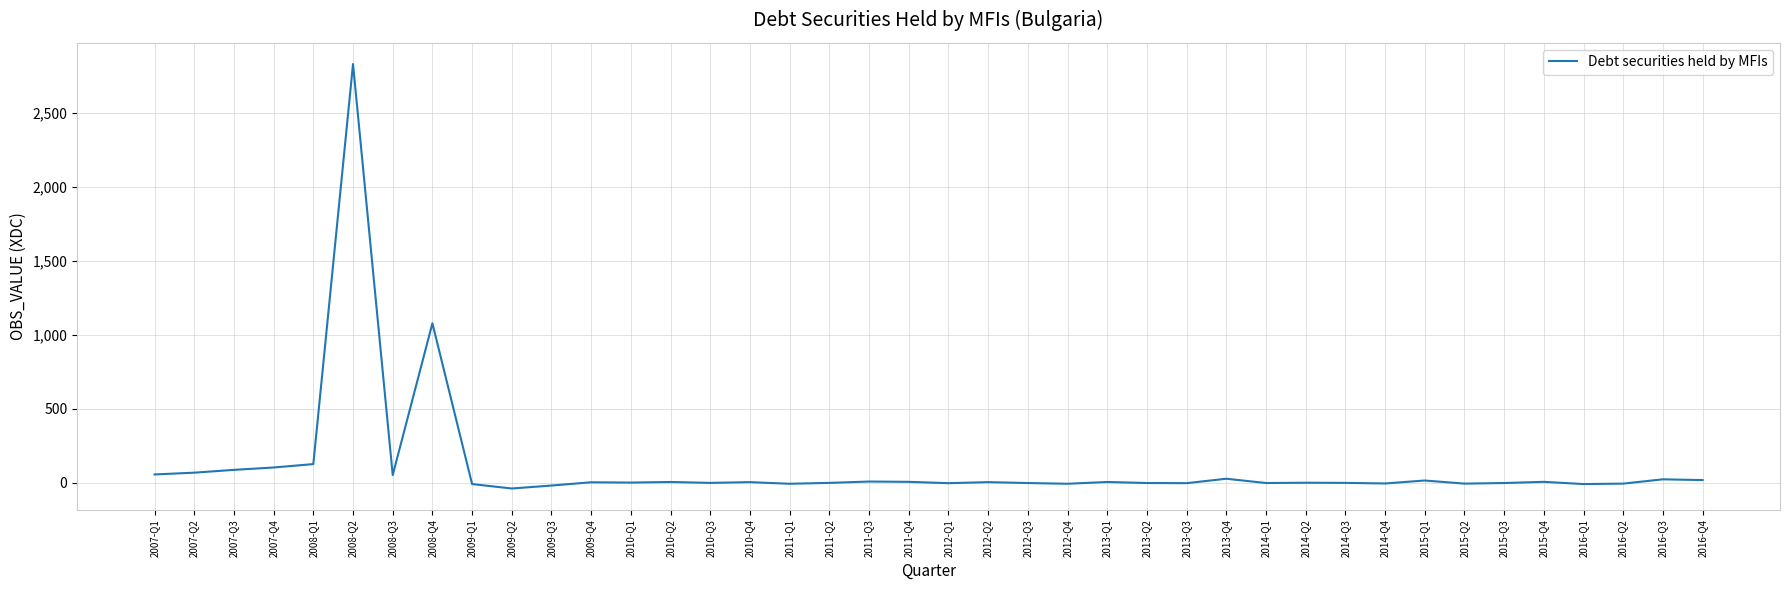

Is it true that the value at 2011-Q2 is 0?

True